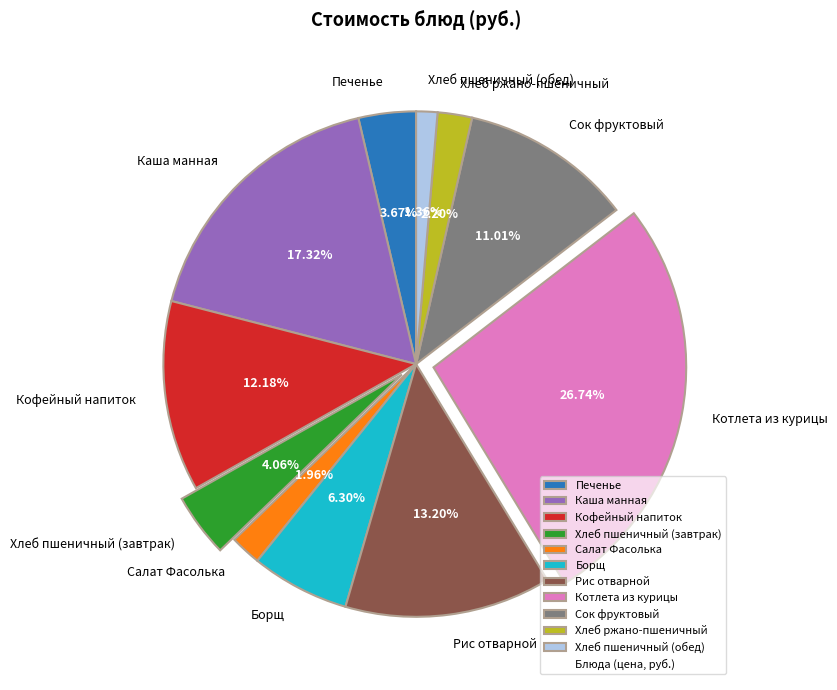

To the nearest percent, what portion does Борщ represent?

6%